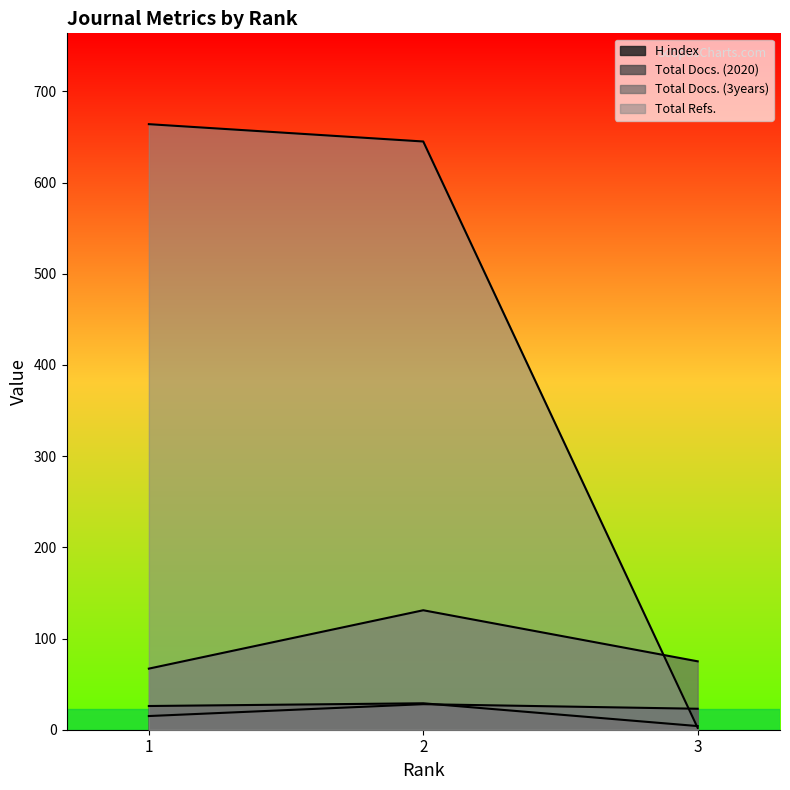

Rank the categories by Total Docs. (2020) value from highest to lowest.

2, 3, 1